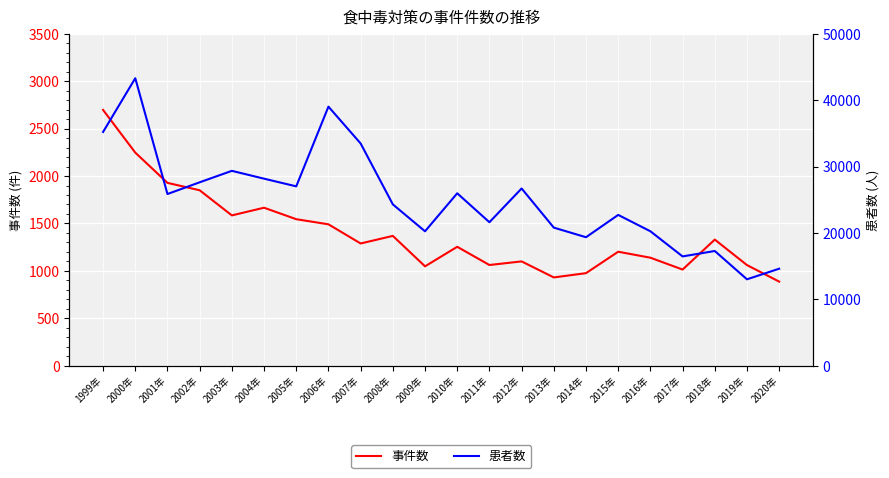

True or false: 患者数 has more than 0 points higher than both neighbors.

True